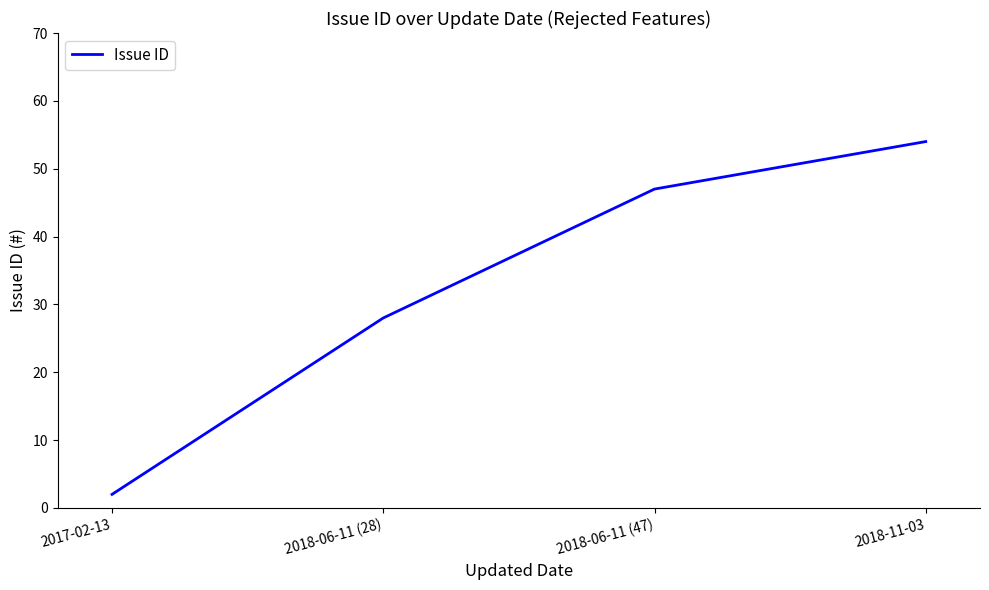

The chart shows a value of 27 at 2018-11-03. True or false?

False